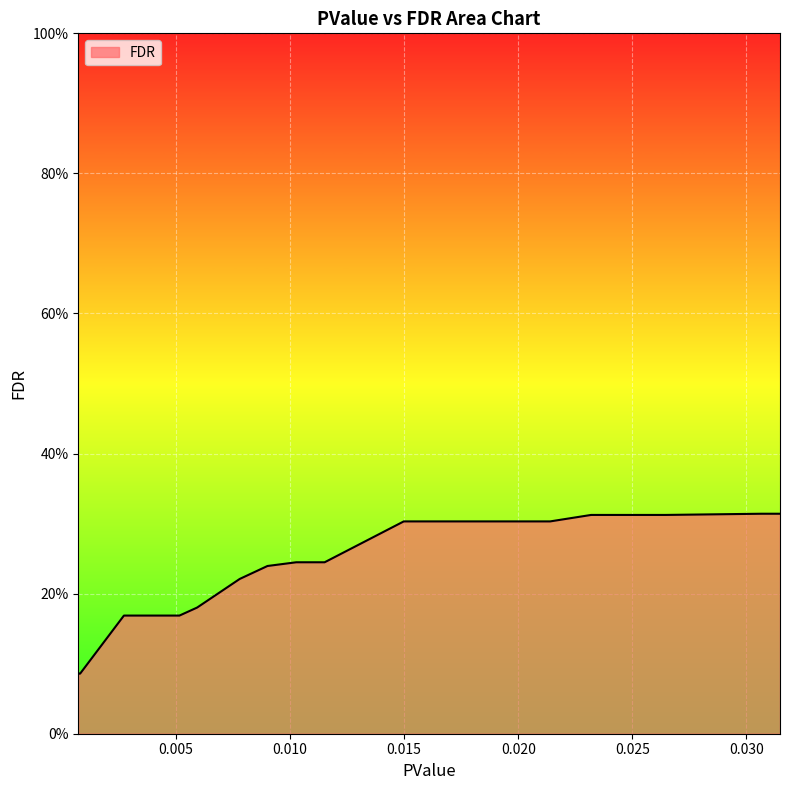

Count the values in the range 0 to 1.

40